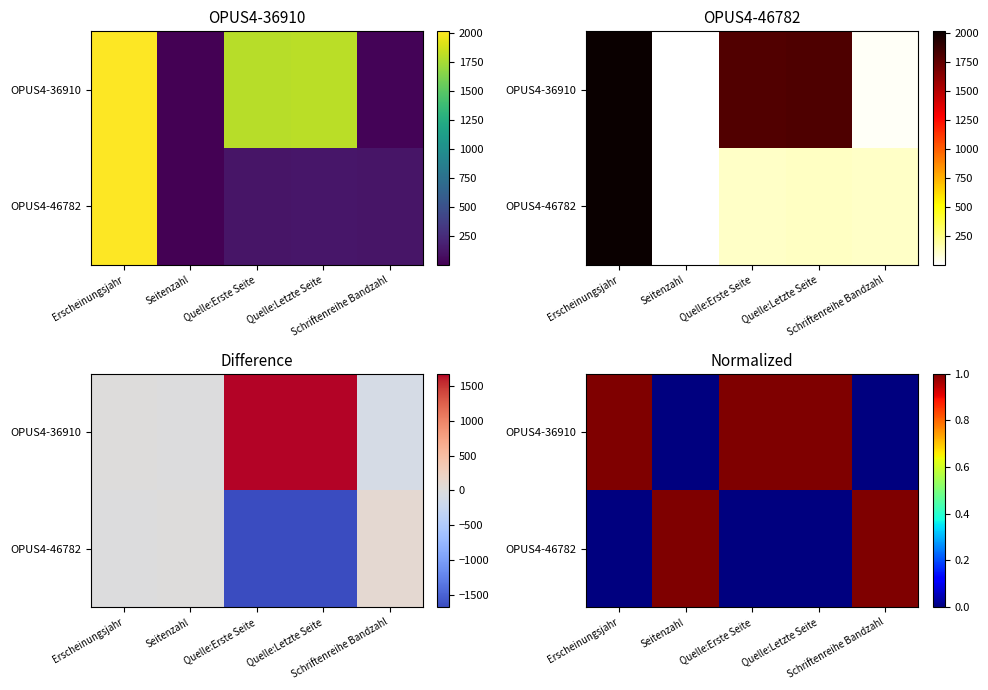

The value of OPUS4-46782 at Schriftenreihe Bandzahl is 1. True or false?

True